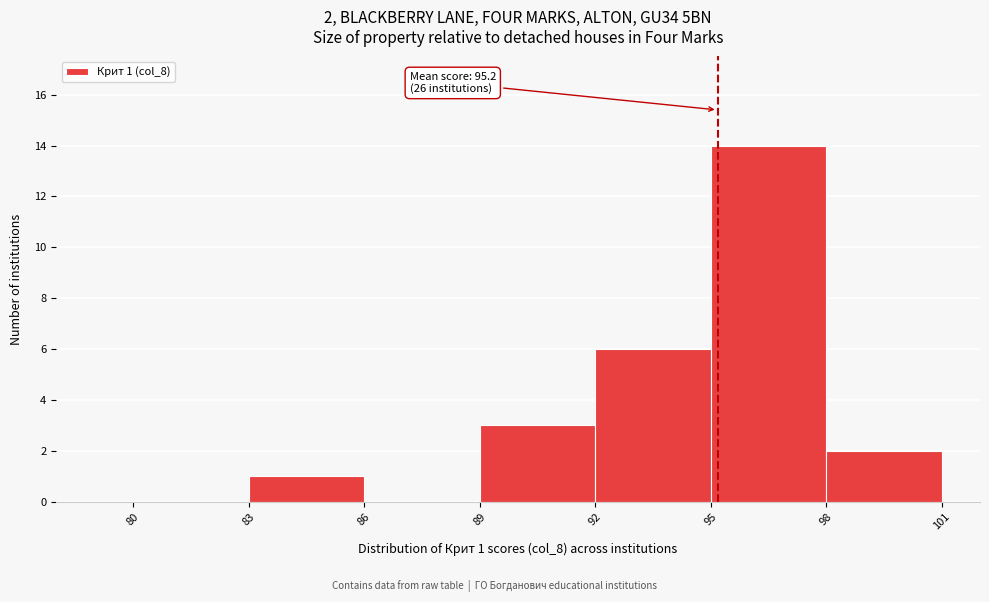

Which range on the x-axis has the tallest bar?

95 to 98